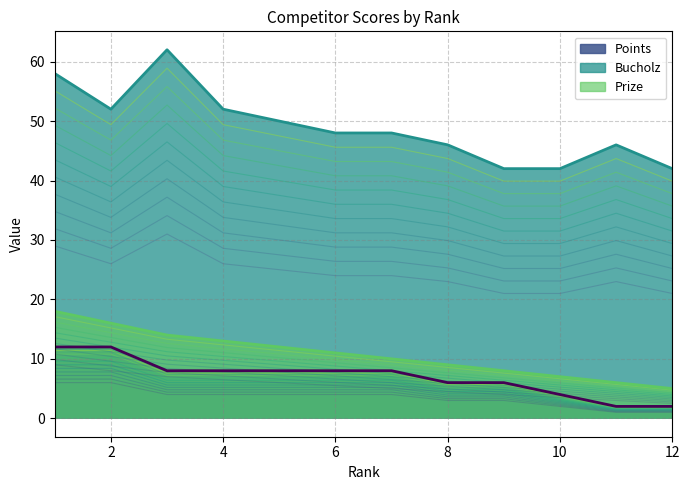

Is it true that Points equals 6 at 8?

True